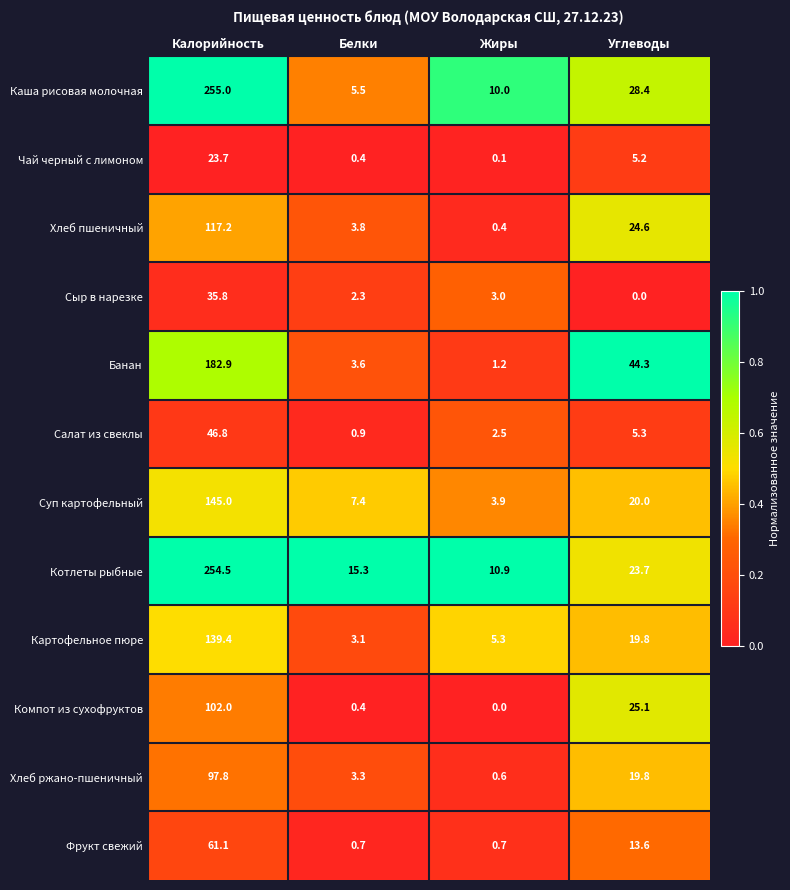

What is the sum of all Картофельное пюре values?

167.6